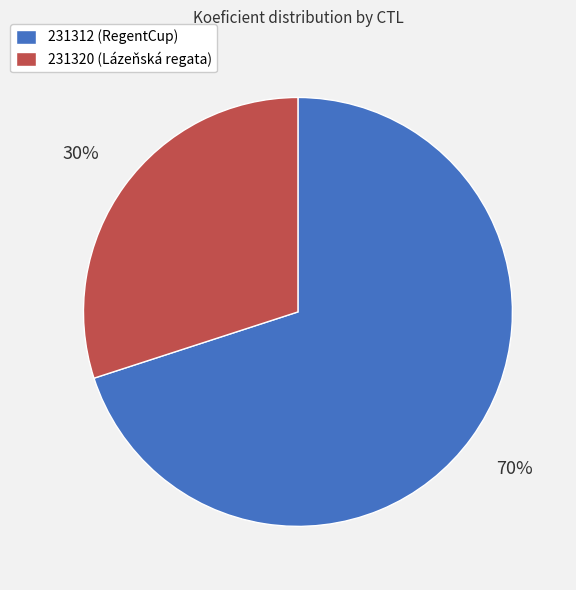

To the nearest percent, what is the combined percentage of 231312 and 231320?

100%